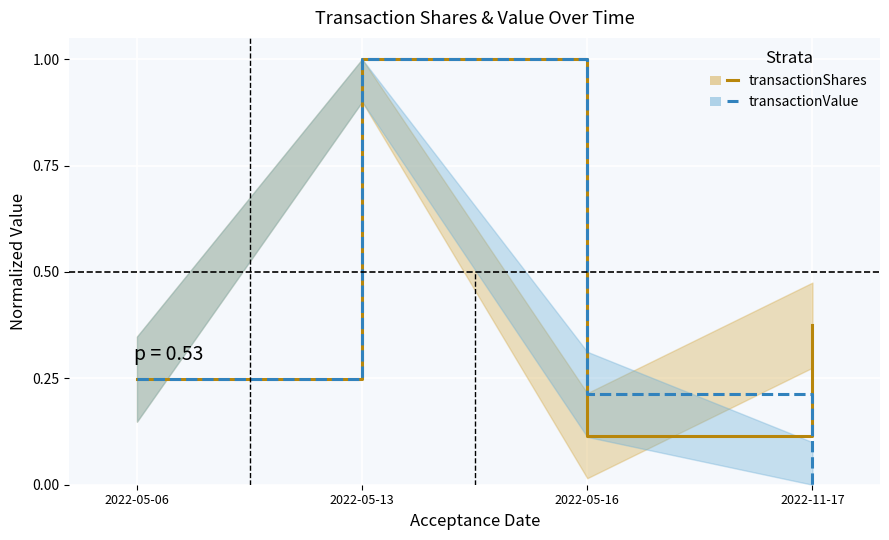

Which series ends up on top after the final intersection of transactionValue and transactionShares?

transactionShares